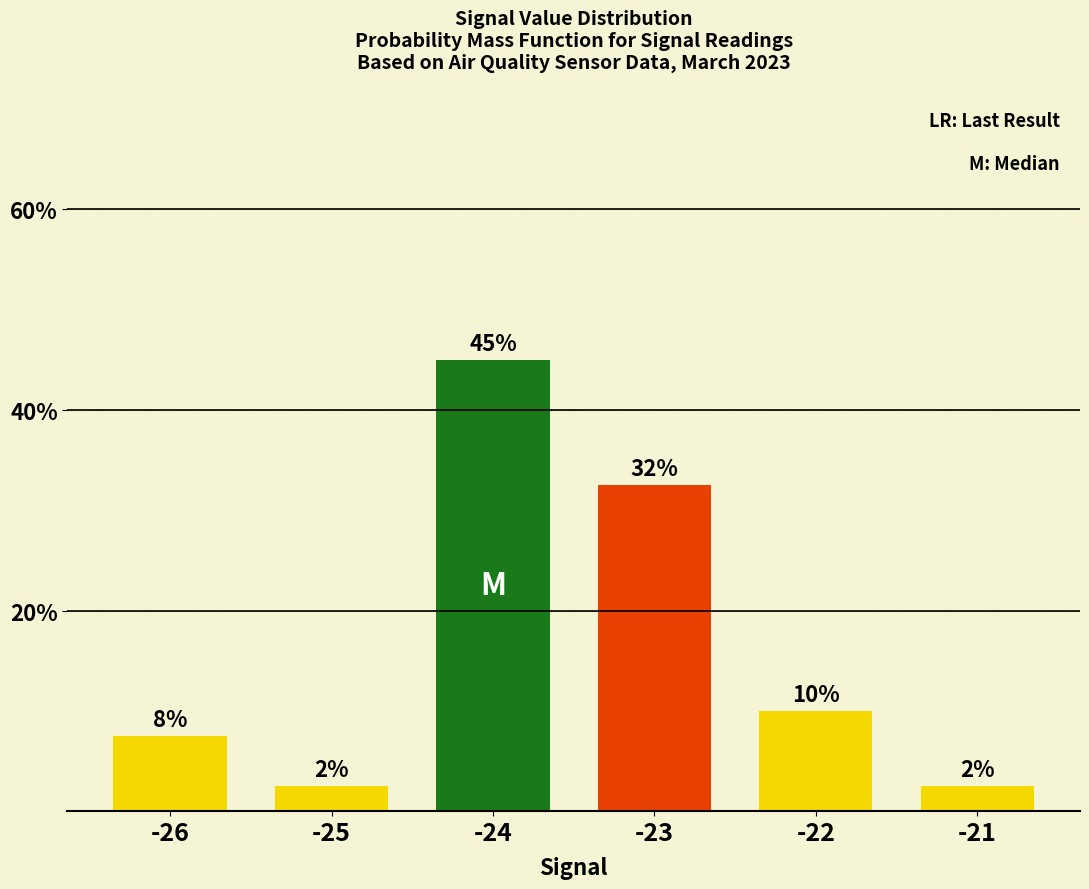

Reading right to left, list all the values displayed in this chart.

-21=2.5	-22=10.0	-23=32.5	-24=45.0	-25=2.5	-26=7.5